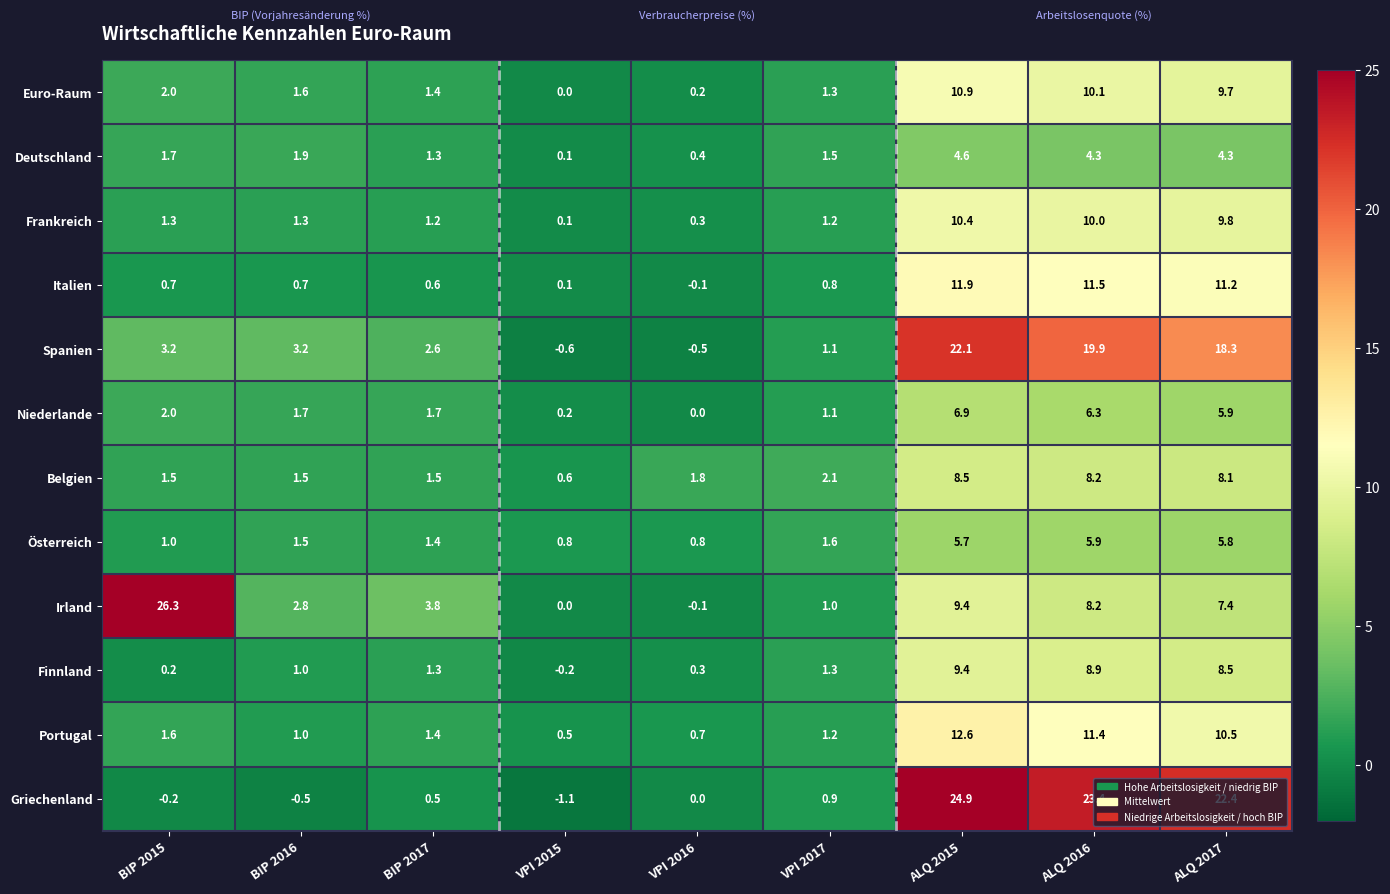

What is the maximum value shown in the chart?

26.3